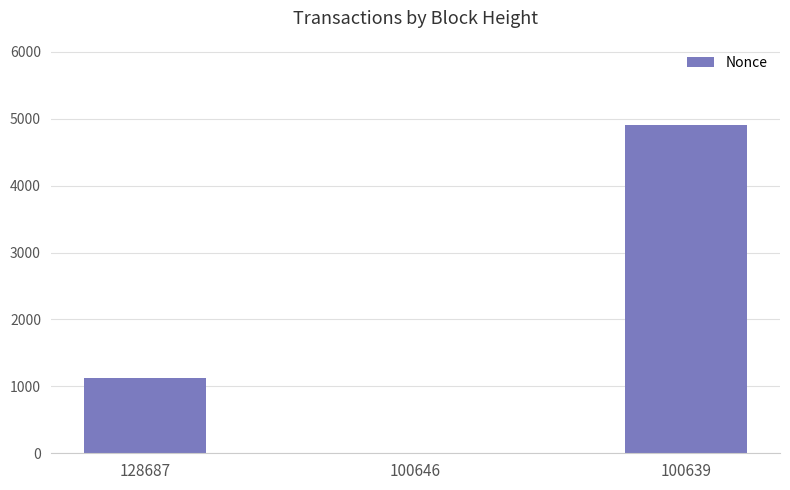

How many values are above zero?

2